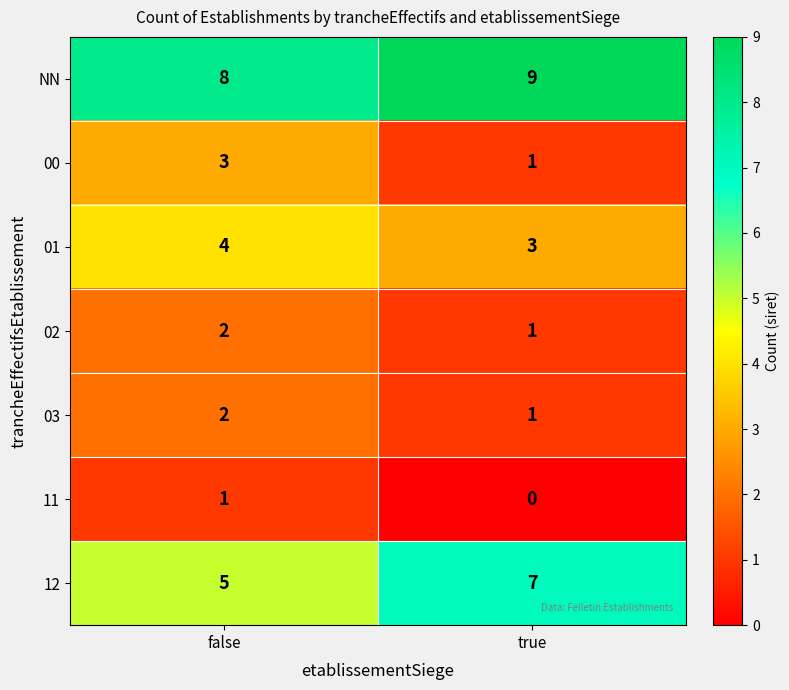

List the labels in order of 02 value, smallest first.

true, false